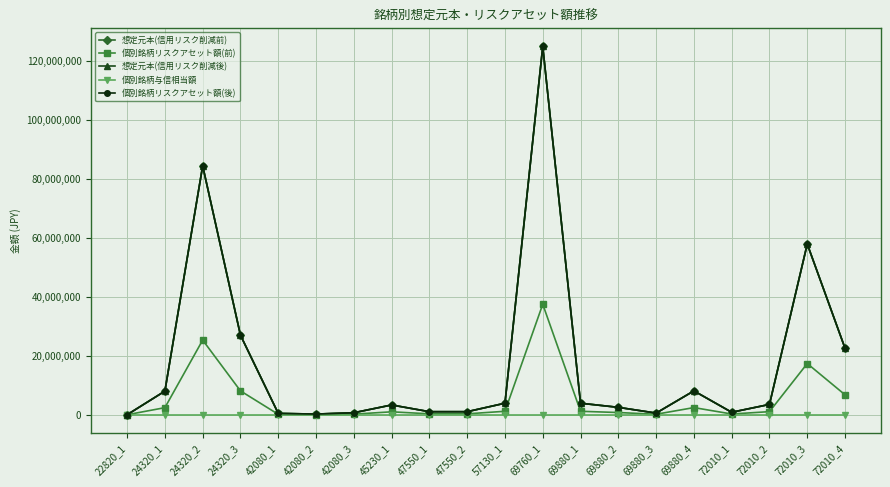

Does the chart have visible grid lines?

Yes